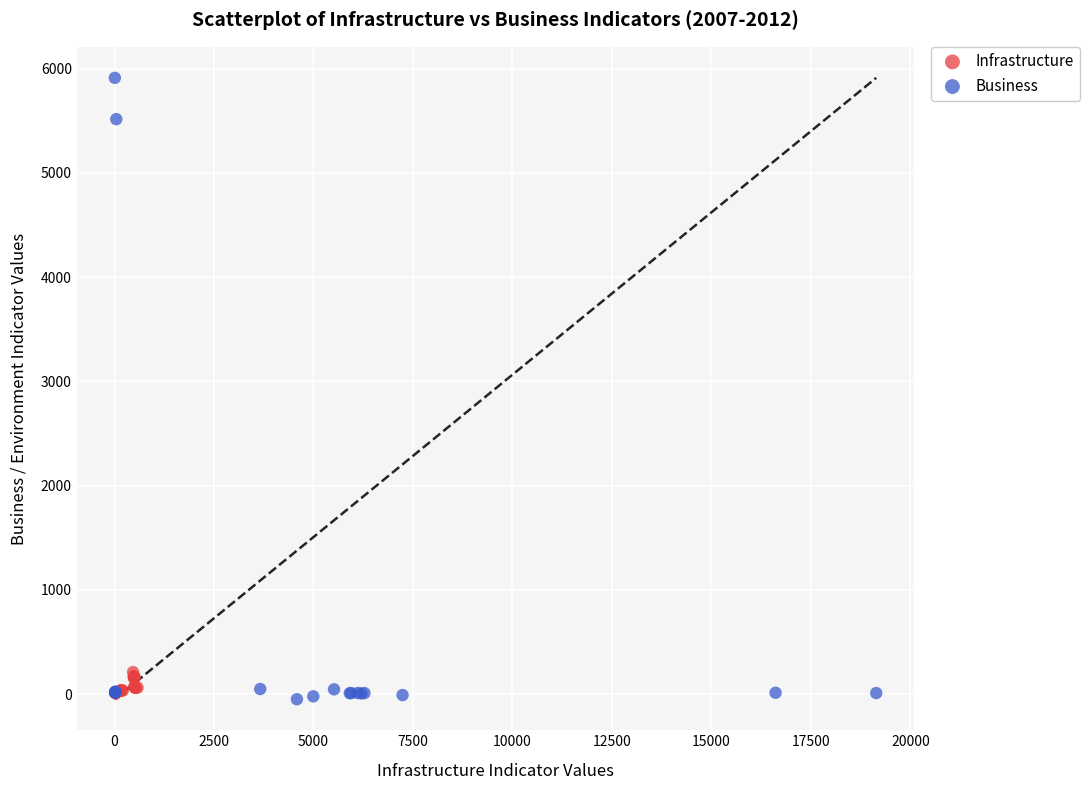

Which series reaches the maximum Y coordinate?

Business